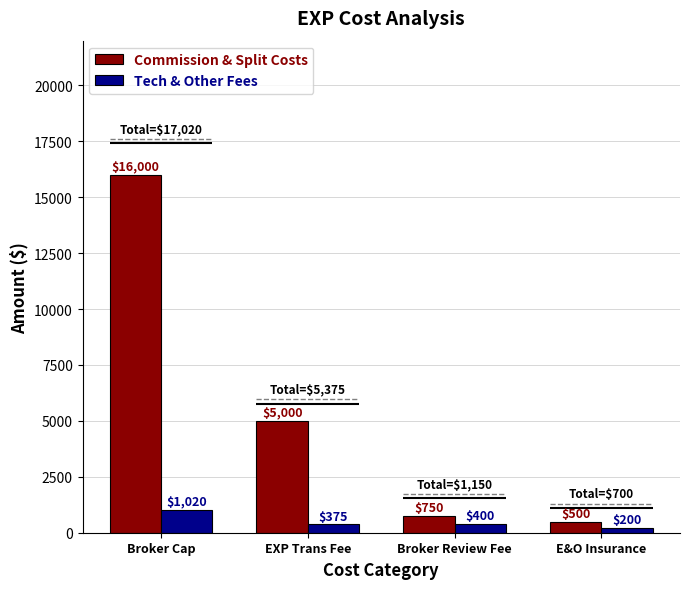

What is the difference between the maximum and second lowest values in the Commission & Split Costs series?

15250